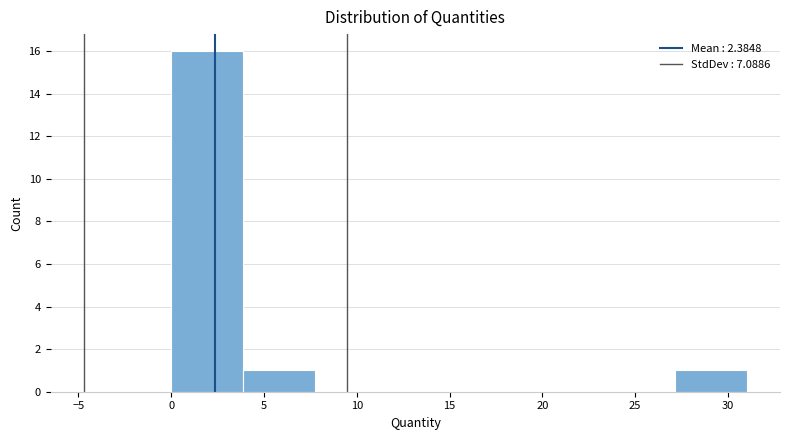

How tall is the bar that spans 0.0 to 4.0 on the x-axis? Neither the bar edges nor the heights are printed on the chart, so give them approximately, as read against the axes.

16